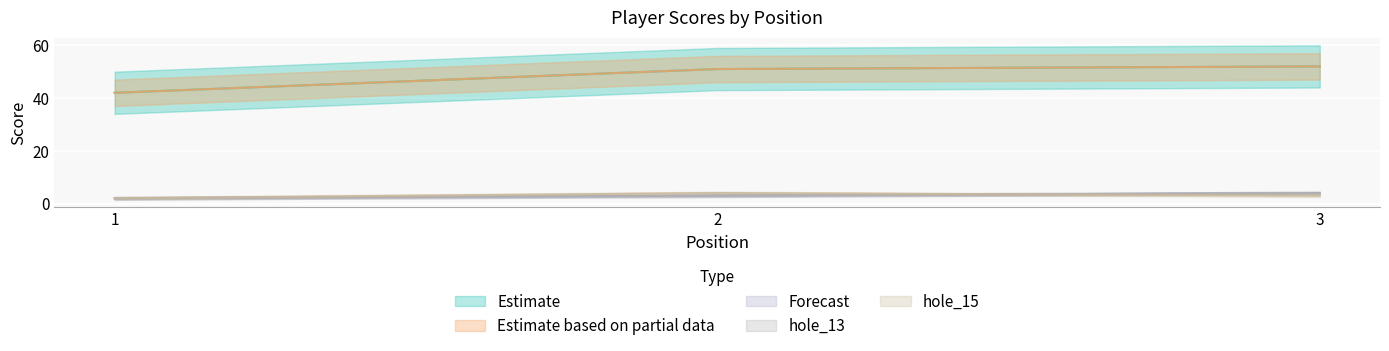

Reading left to right, transcribe all the data shown in this chart.

event_total_score: 1=42	2=51	3=52
round_total_score: 1=42	2=51	3=52
hole_3: 1=2	2=3	3=4
hole_13: 1=2	2=3	3=4
hole_15: 1=2	2=4	3=3